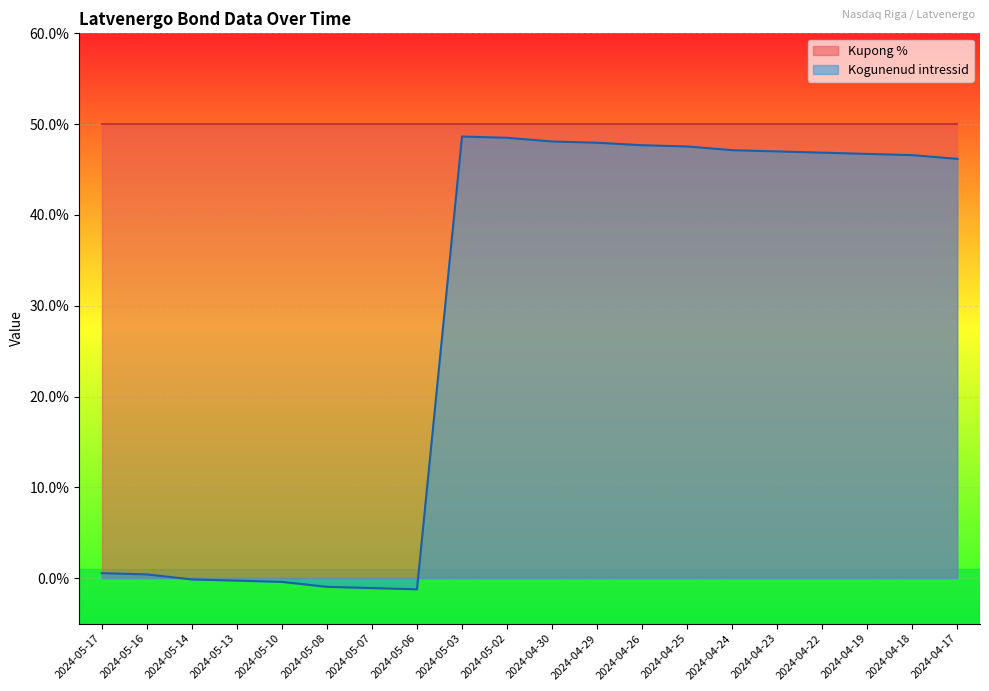

True or false: there are more than 2 points higher than both neighbors.

False